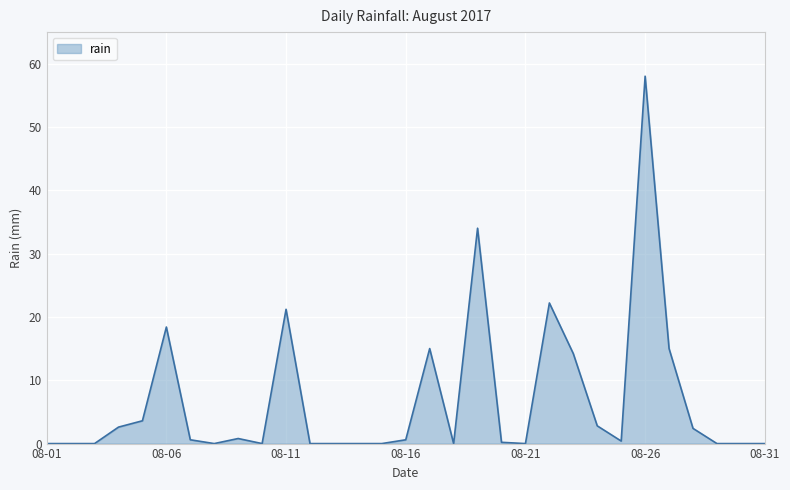

What is the difference between the maximum and minimum values?

58.0